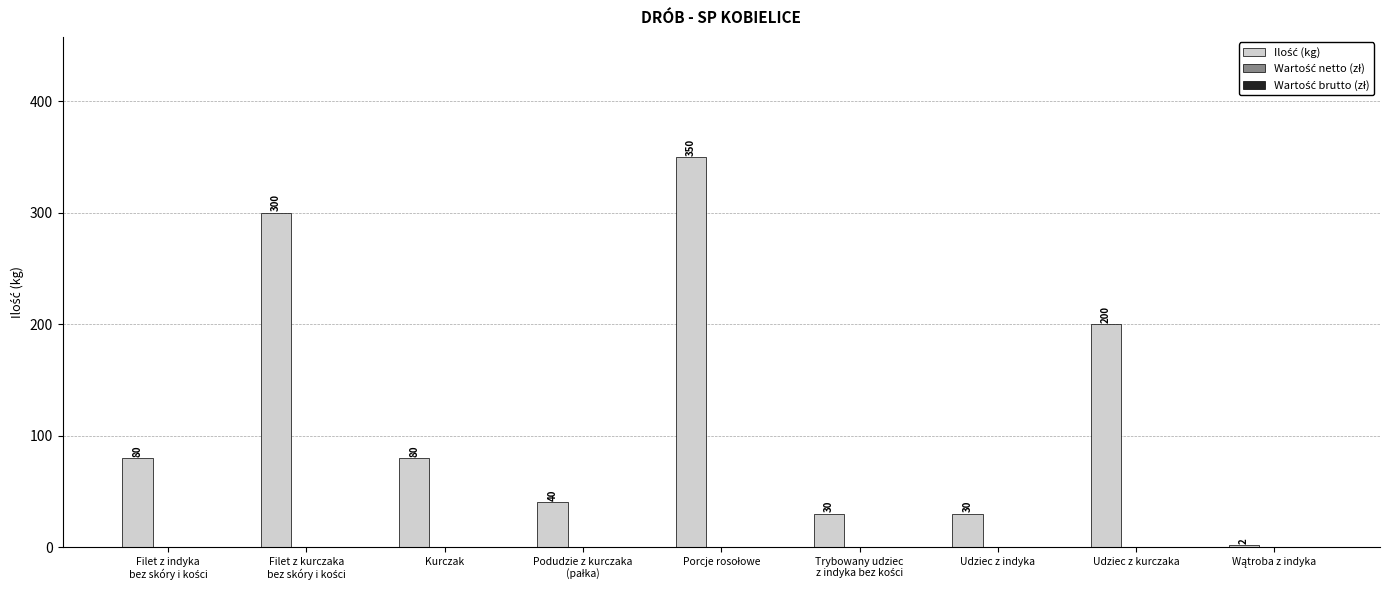

At which label is the value closest to 176?

Udziec z kurczaka